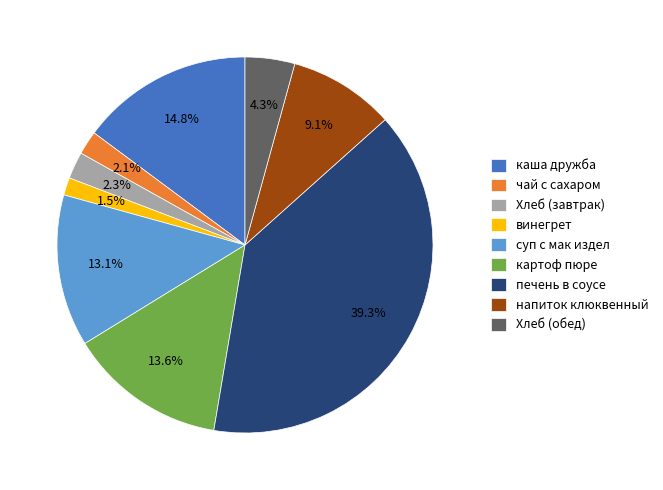

What is the ratio of the value at каша дружба to the value at суп с мак издел?

1.1